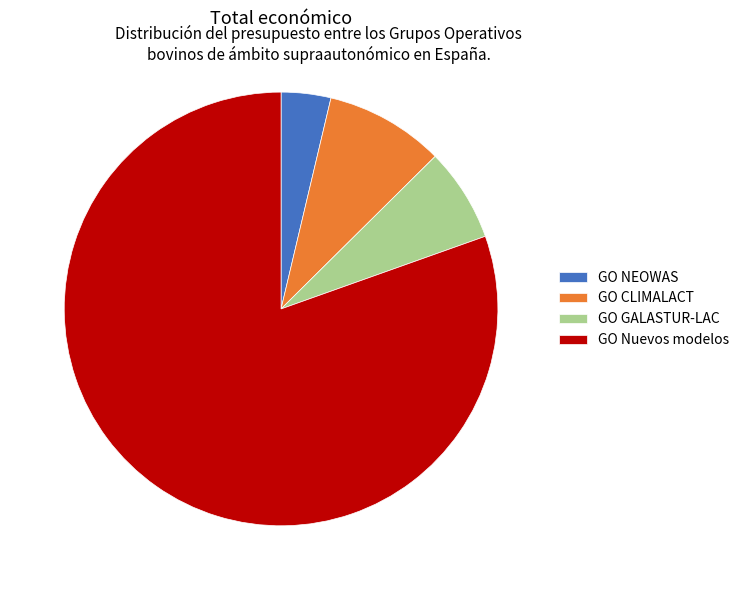

Which category has the biggest portion of the pie?

GO Nuevos modelos